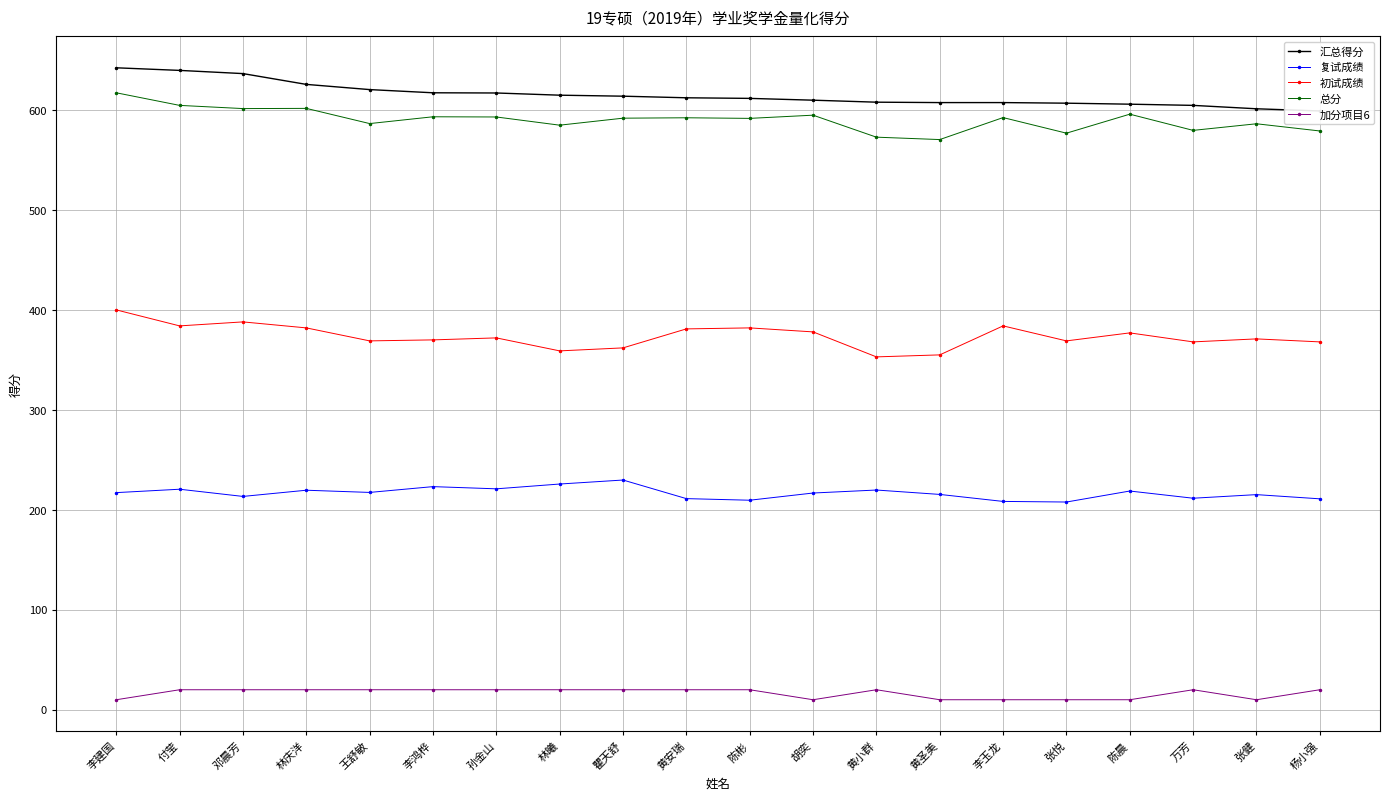

Between 王舒敏 and 万芳, which series saw the biggest shift?

汇总得分